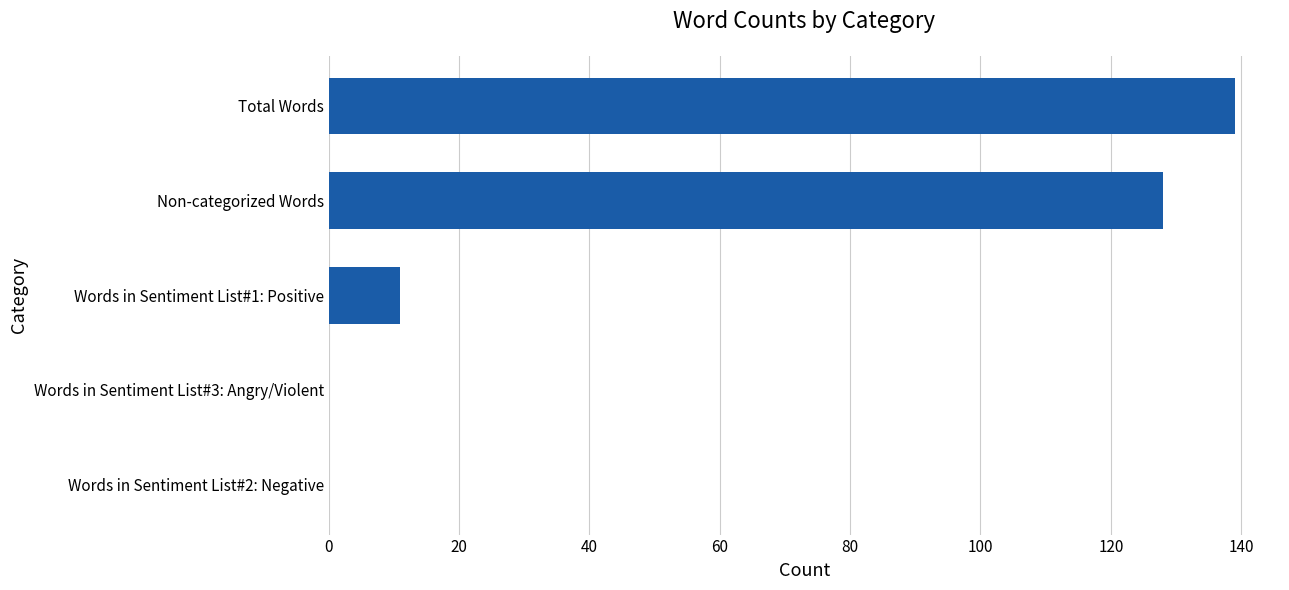

What is the sum of all values?

278